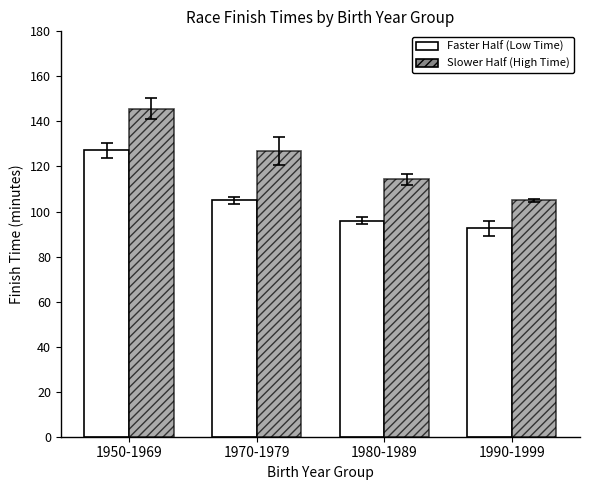

True or false: Faster Half (Low Time) has a value of 43.1 at 1990-1999.

False